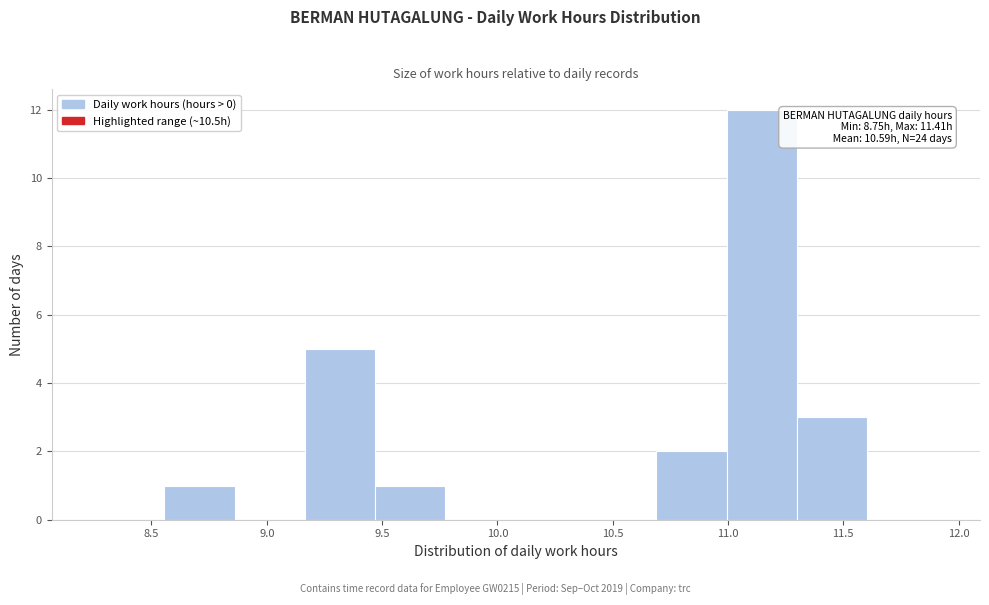

Which range on the x-axis has the tallest bar?

10.995 to 11.300